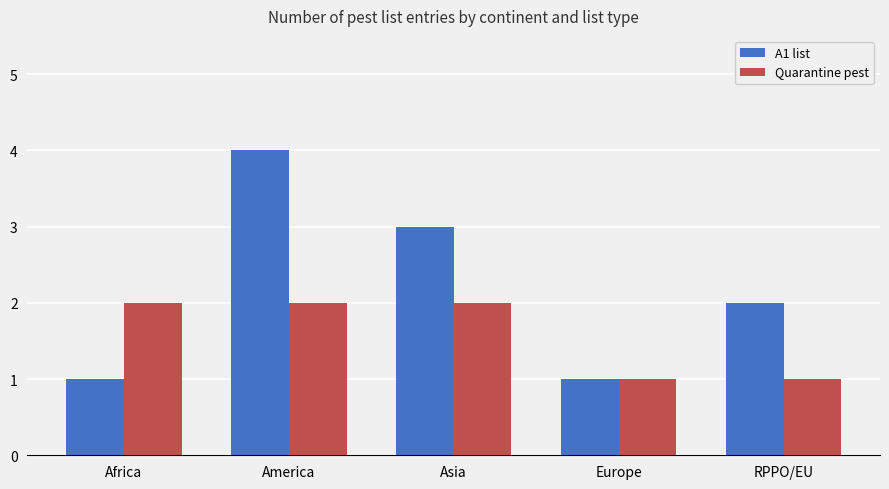

What is the total value across all series at RPPO/EU?

3